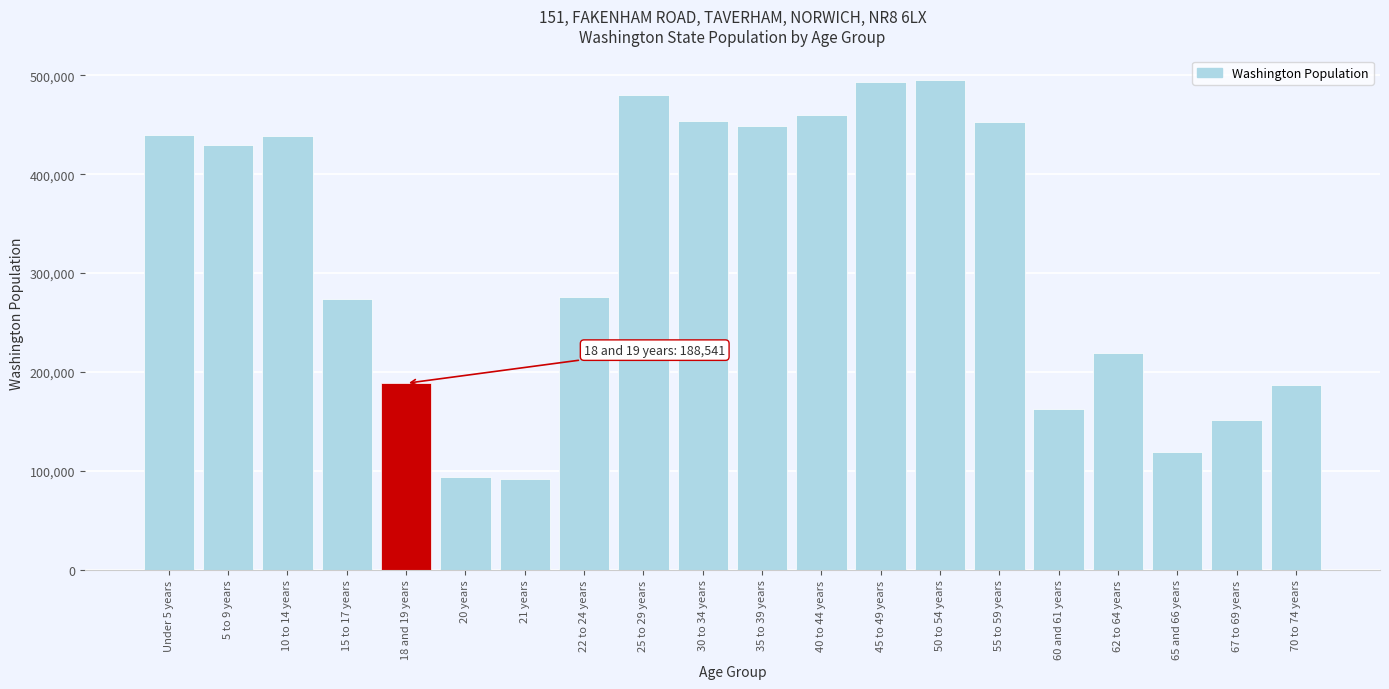

What is the value of the 3rd bar from the left?

438233